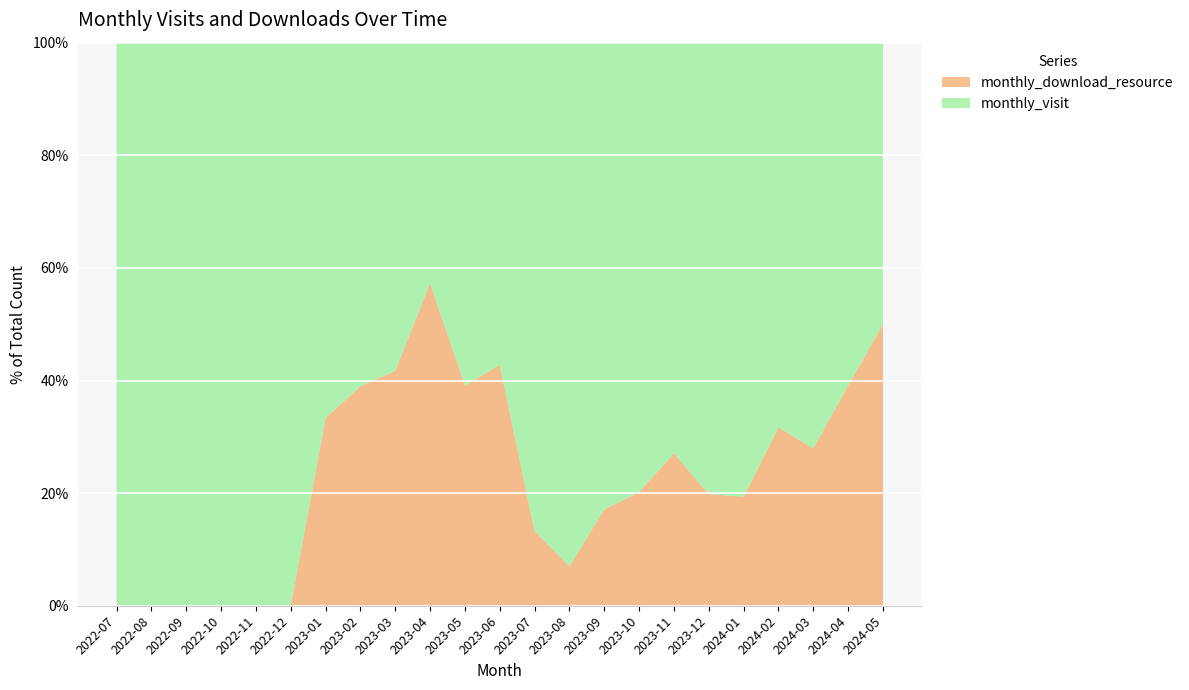

Reading right to left, extract all data points from this chart.

monthly_visit: 26	109	147	123	154	170	97	91	160	106	72	79	56	47	67	72	58	96	93	65	43	20	27
monthly_download_resource: 26	70	57	57	37	42	36	23	33	8	11	59	36	63	48	46	29	0	0	0	0	0	0